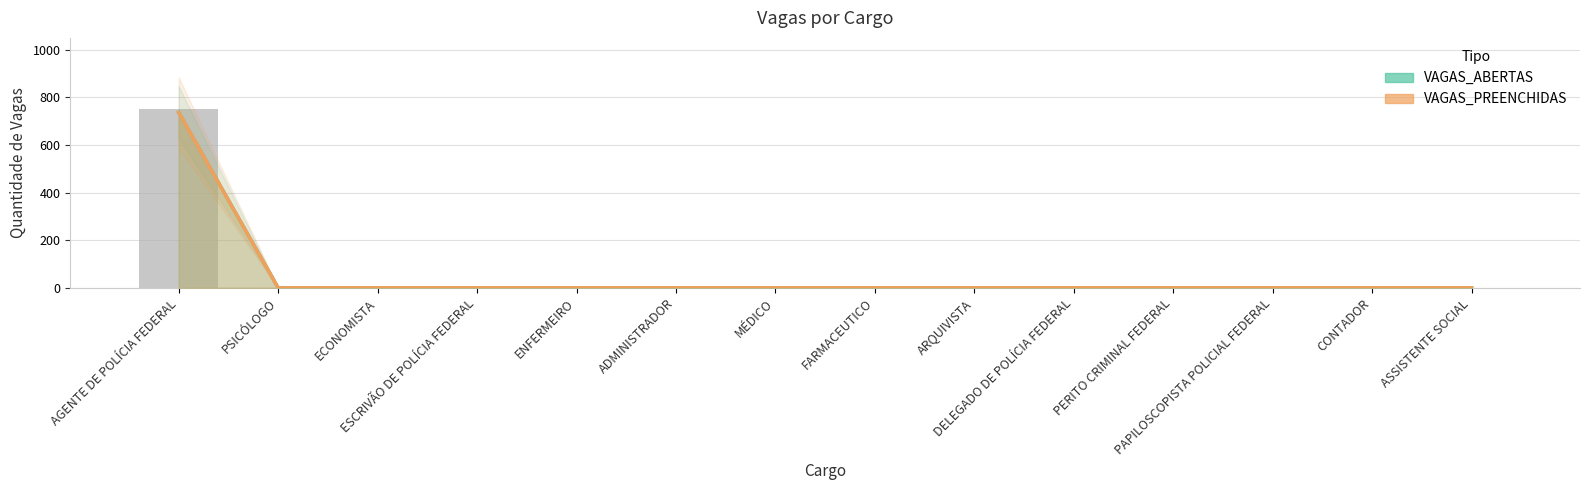

At FARMACEUTICO, list the series in order from smallest to largest.

VAGAS_ABERTAS, VAGAS_PREENCHIDAS